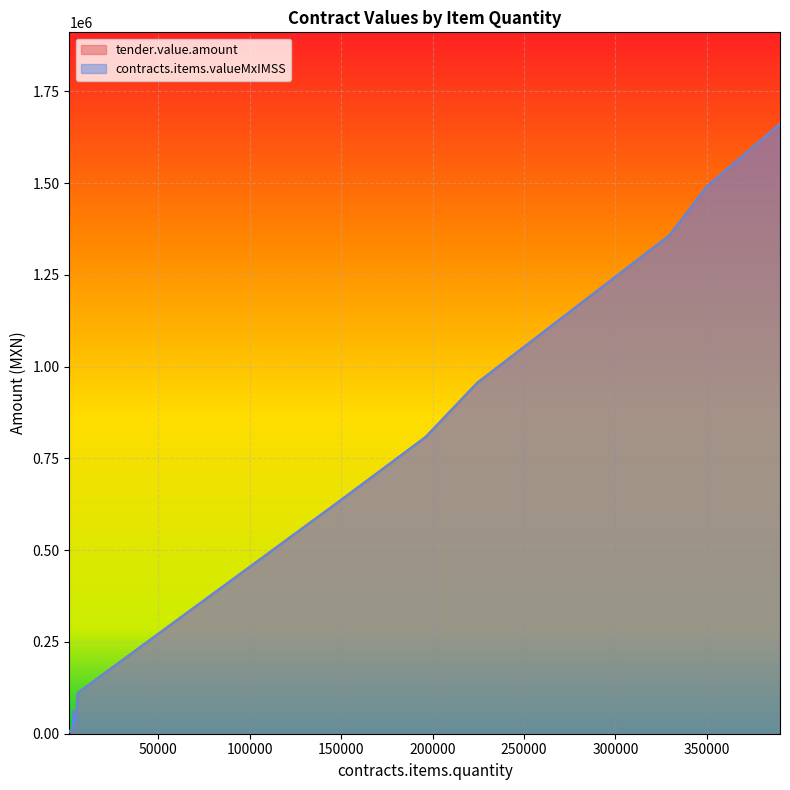

Which category has the lowest value in the contracts.items.valueMxIMSS series?

1384